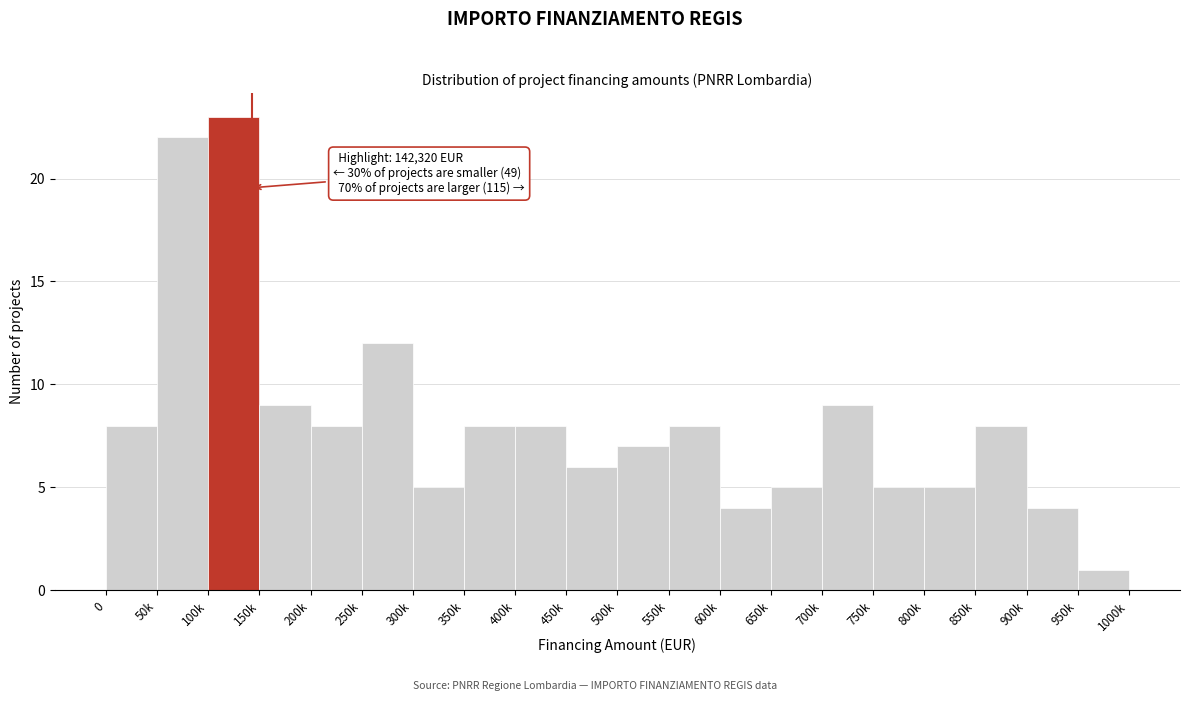

Reading left to right, what are all the values shown in this chart?

8	22	23	9	8	12	5	8	8	6	7	8	4	5	9	5	5	8	4	1